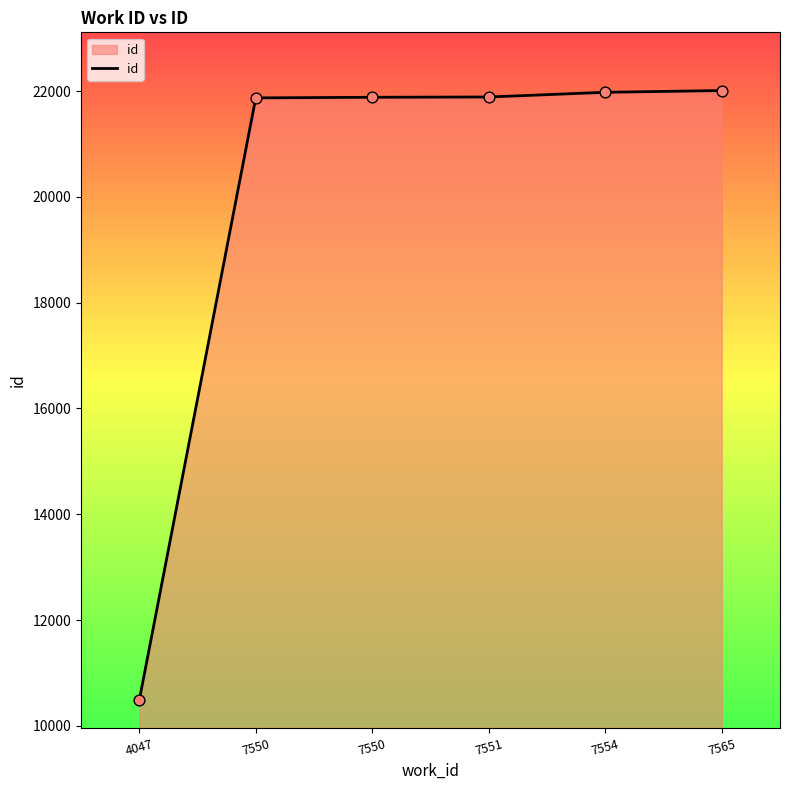

What is the change in value from 7550 to 7551?

+5